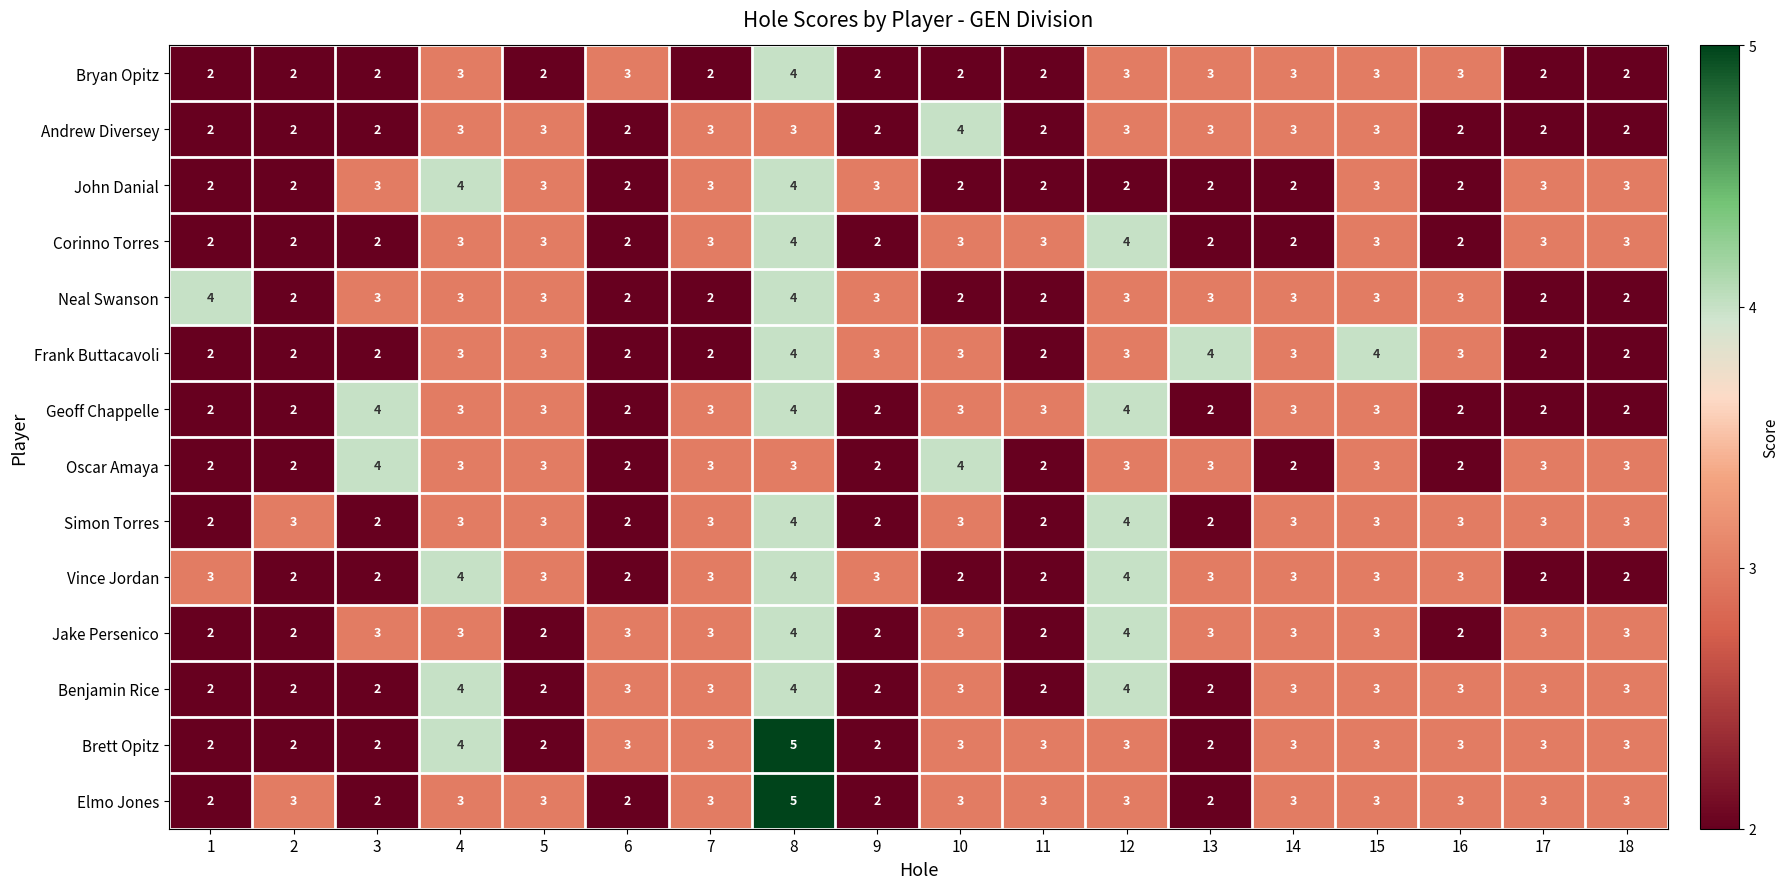

What is the sum of the John Danial values at 6 and 18?

5